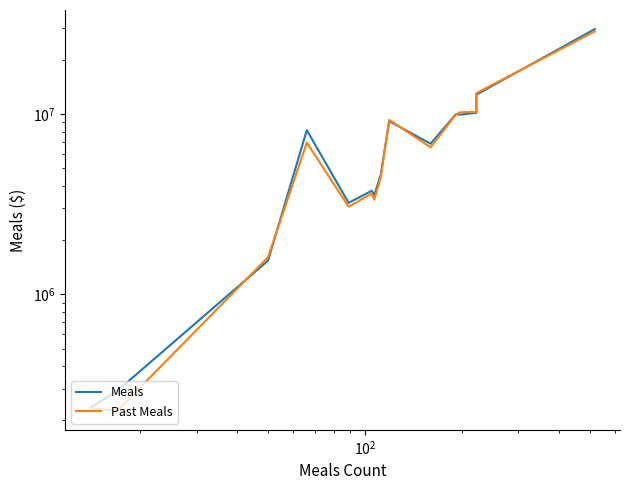

How many intersections are there between Meals and Past Meals?

6